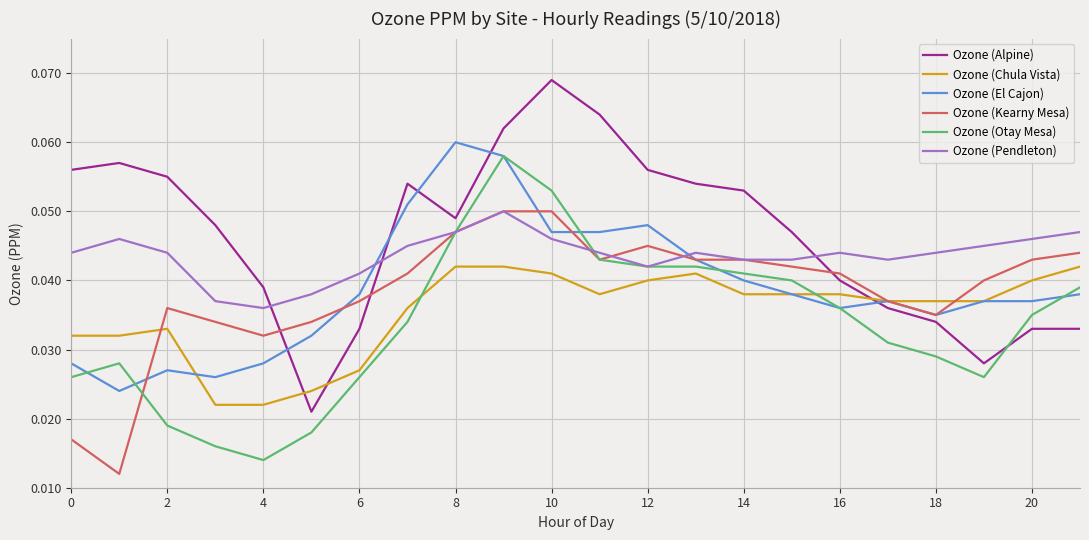

How many times do Ozone (El Cajon) and Ozone (Alpine) cross each other?

5